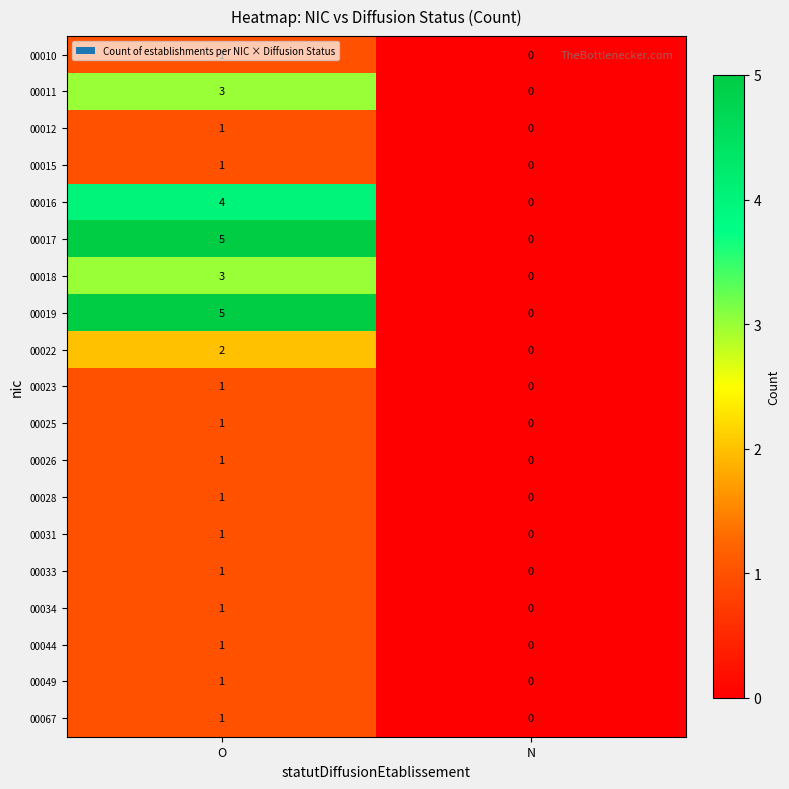

Which label corresponds to the largest value in the chart?

O